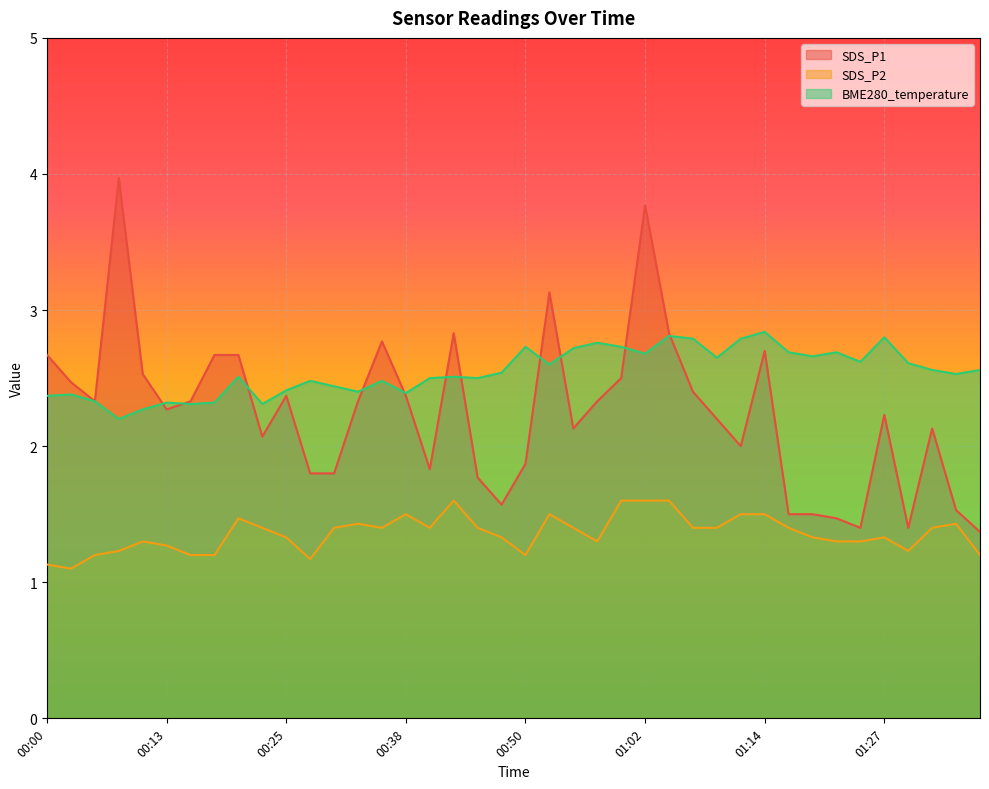

True or false: SDS_P2 and SDS_P1 cross at least once.

False